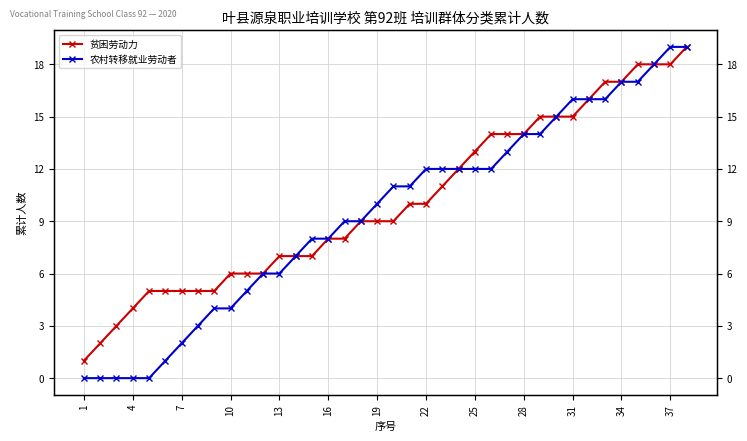

Is it true that 贫困劳动力 equals 26 at 32?

False